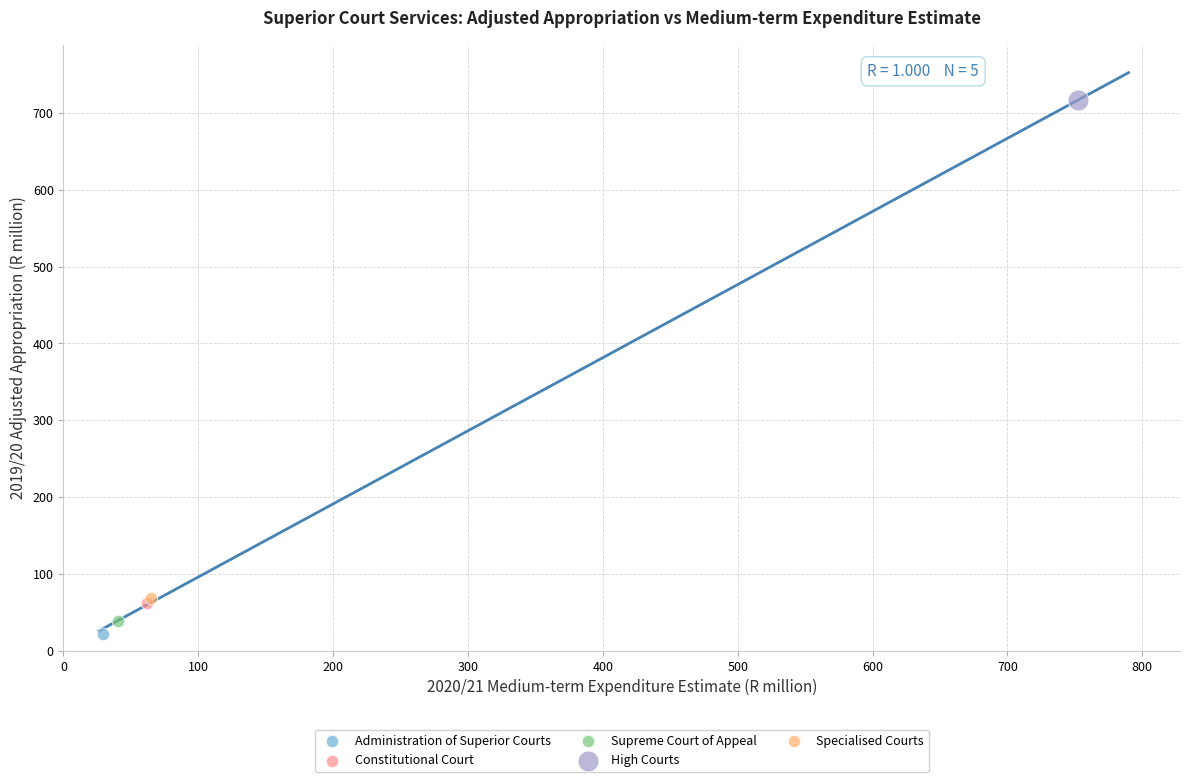

Which series contains the highest Y value?

High Courts